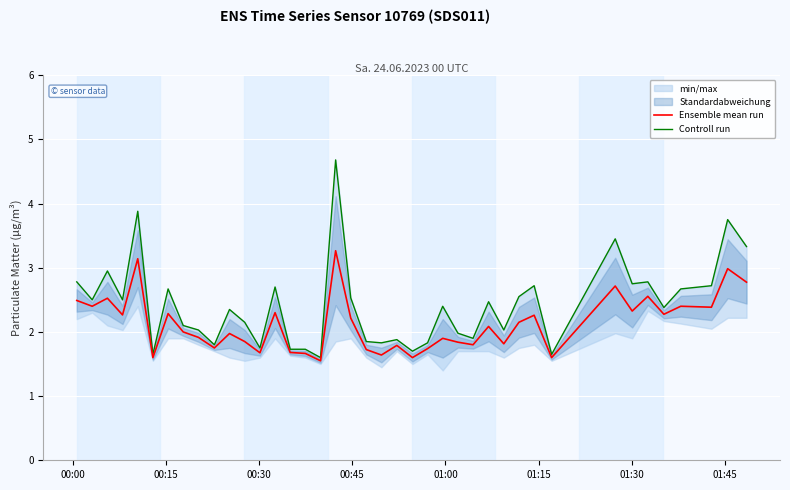

How many values in the Ensemble mean run series exceed 2?

20